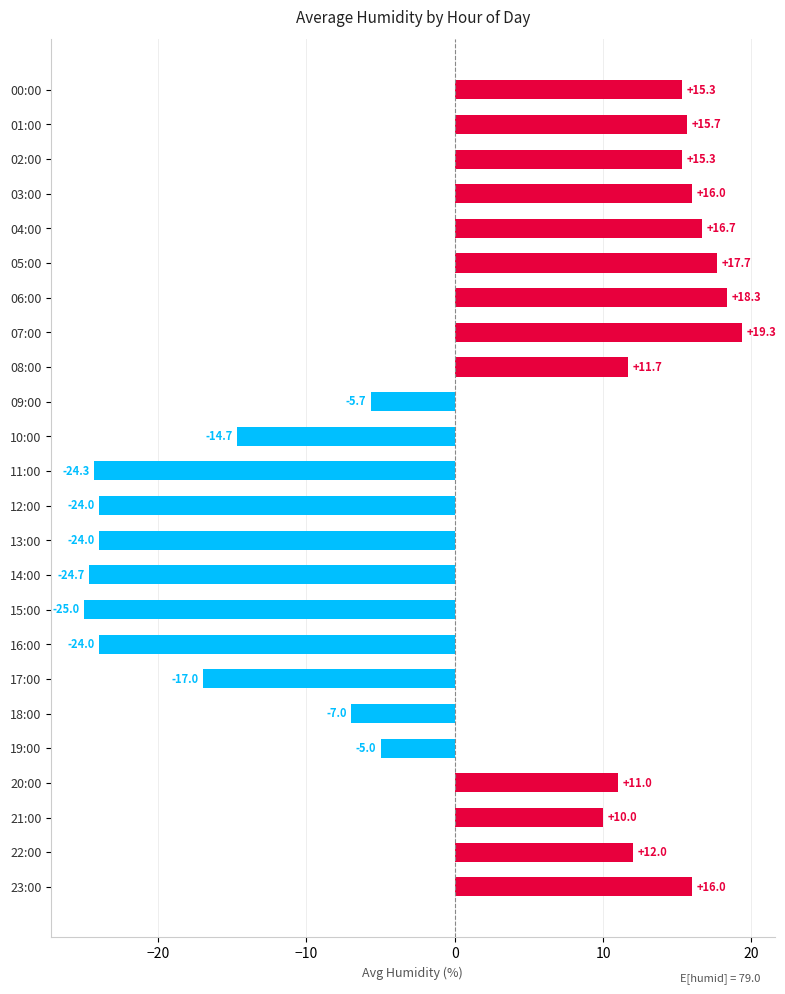

How many values are below zero?

11